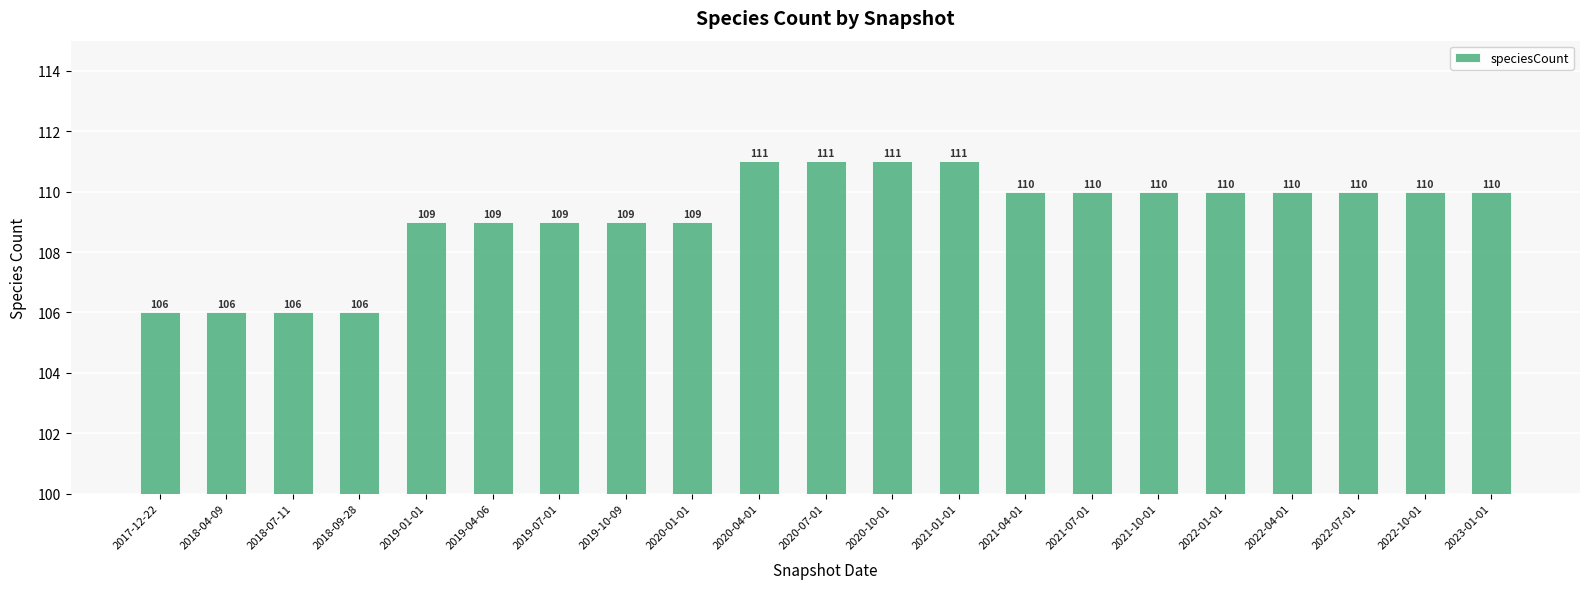

What is the greatest value displayed?

111